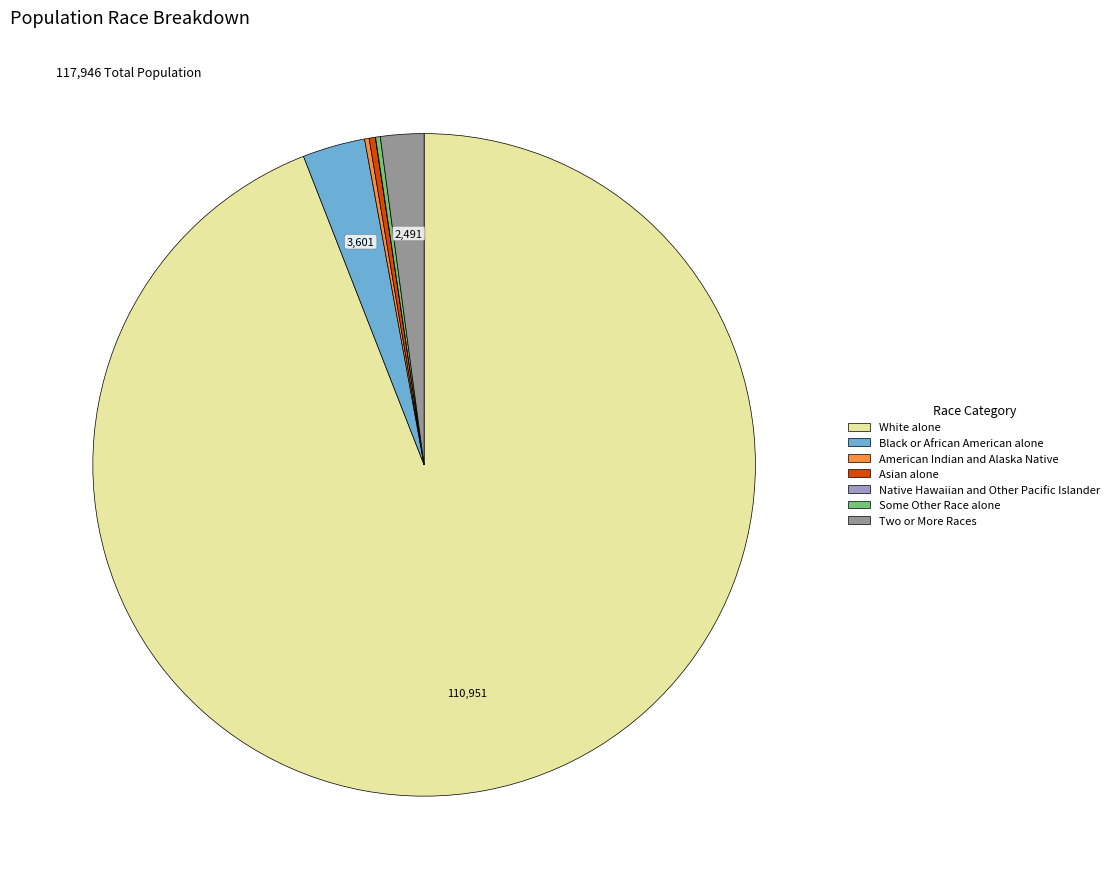

What is the largest slice in the pie chart?

White alone